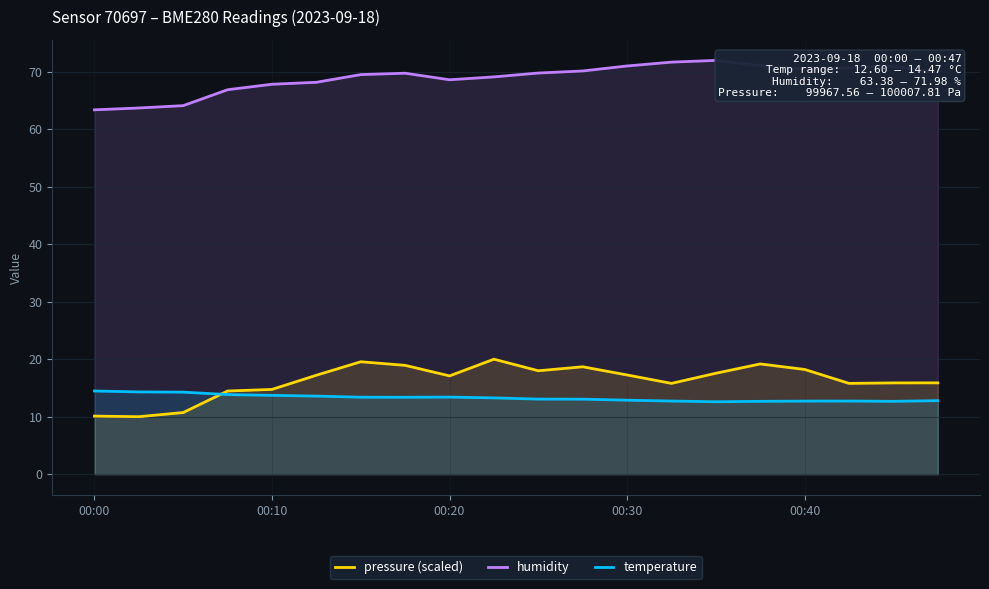

What is the highest value of the temperature series?

14.5